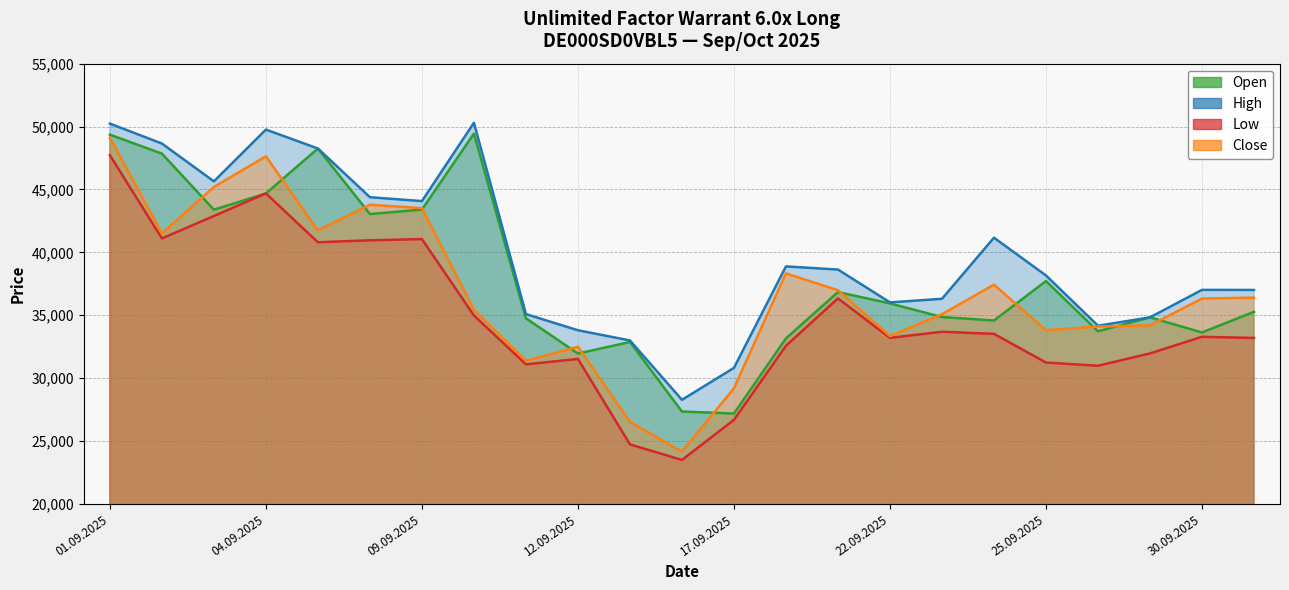

True or false: Open and High intersect in this chart.

False